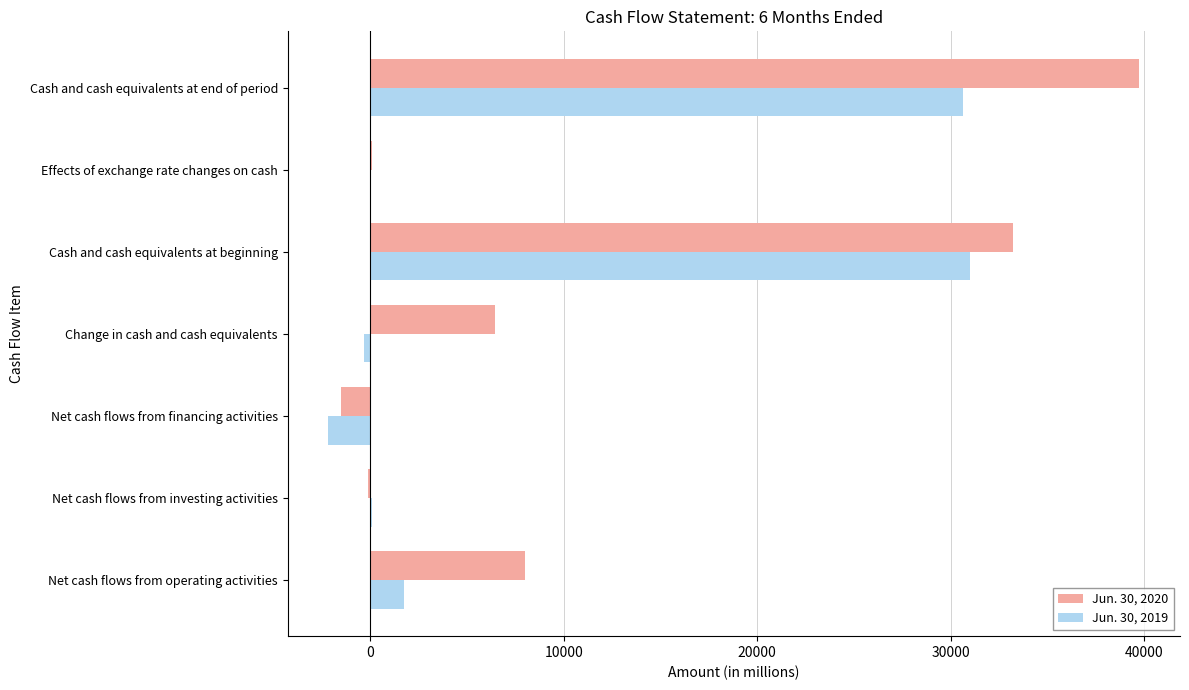

Which category has the highest value across all series?

Cash and cash equivalents at end of period